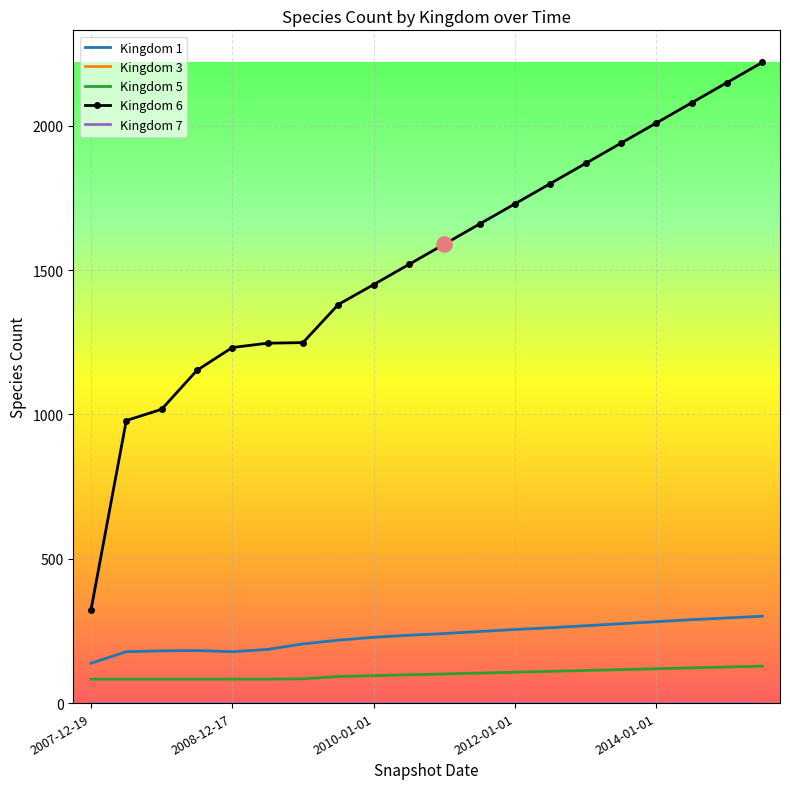

Which series has the widest spread of values?

Kingdom 6